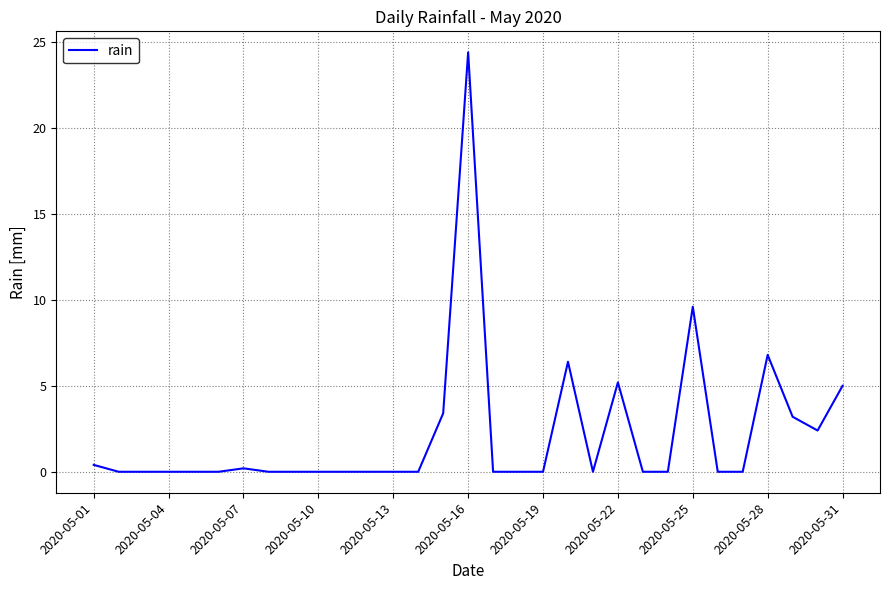

What is the average value?

2.2